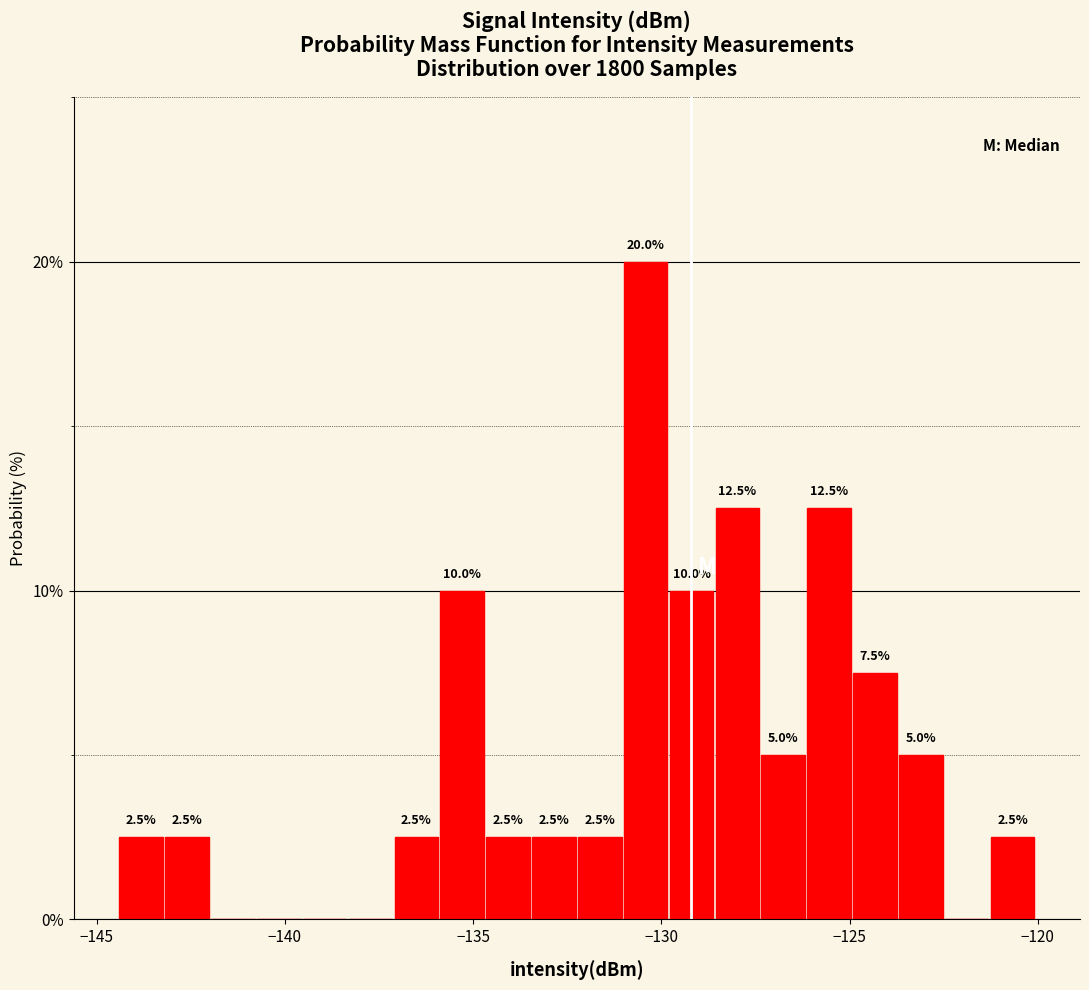

Read against the x-axis, roughly where is the centre of the tallest bar?

-130.5